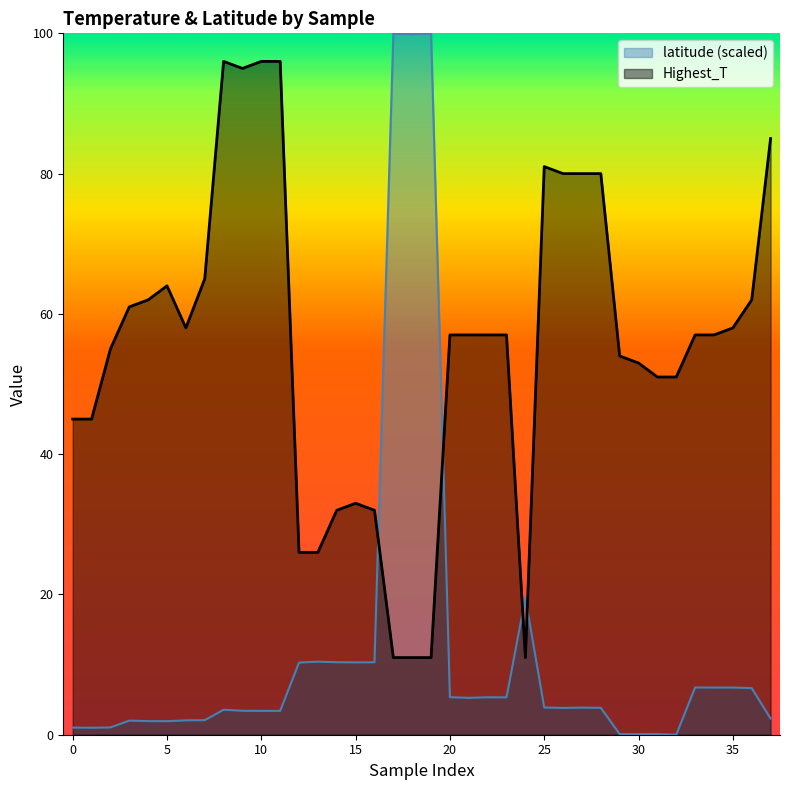

True or false: latitude has more than 2 interior local peaks.

True